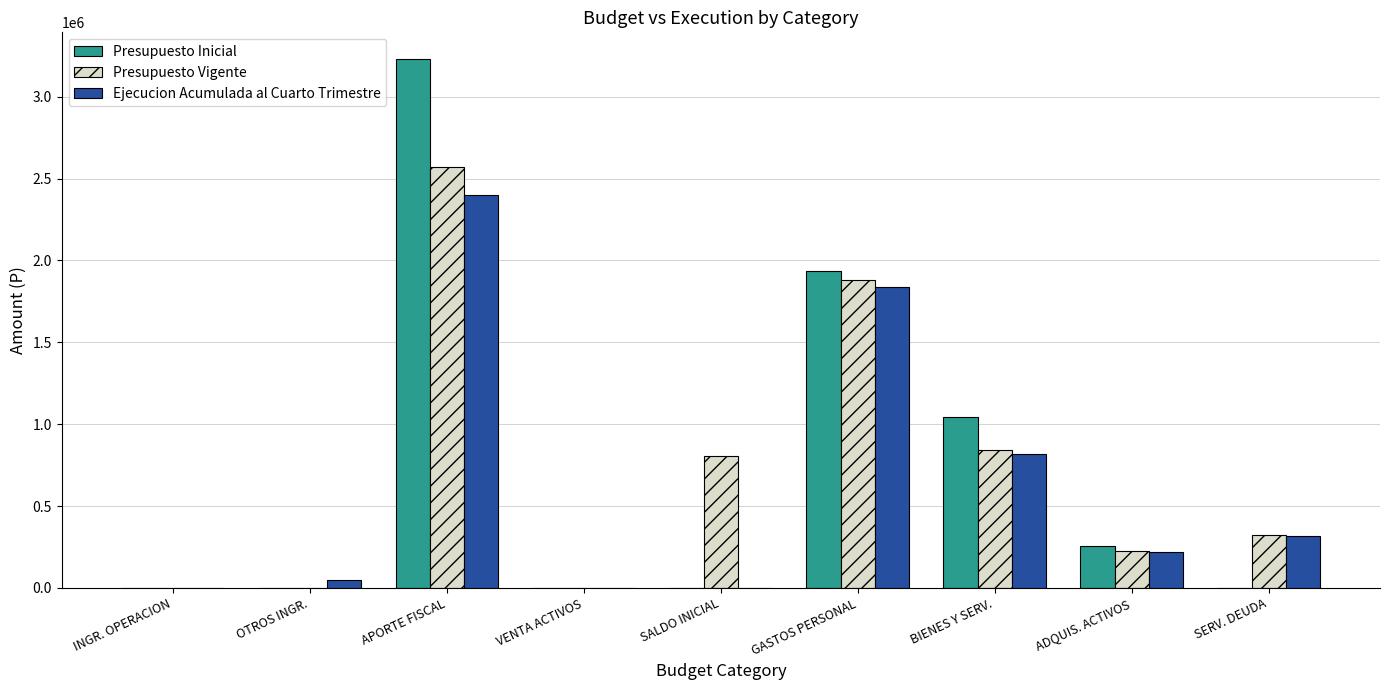

What is the sum of all Presupuesto Inicial values?

6470886